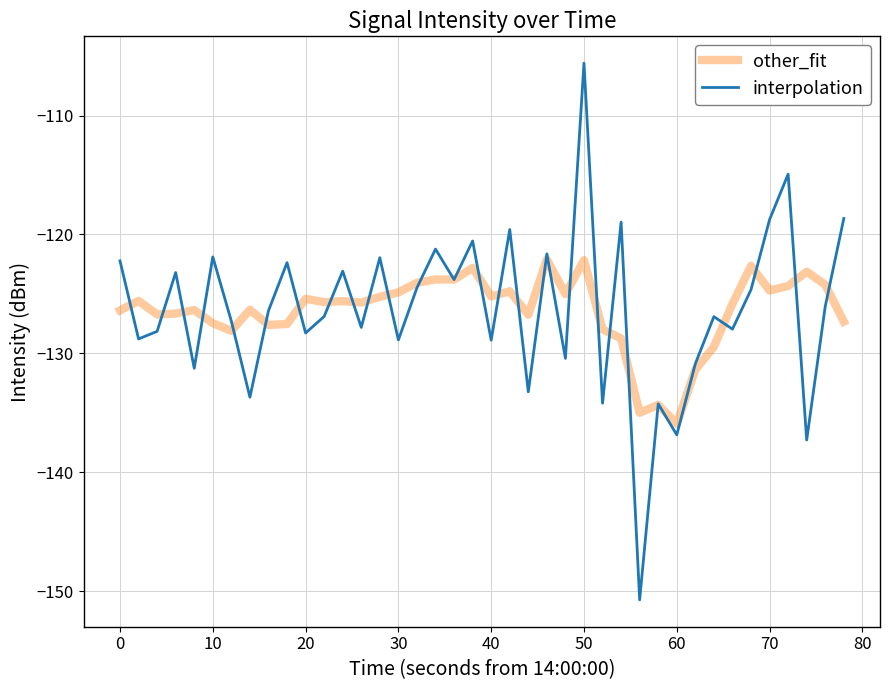

Which series has the widest spread of values?

interpolation